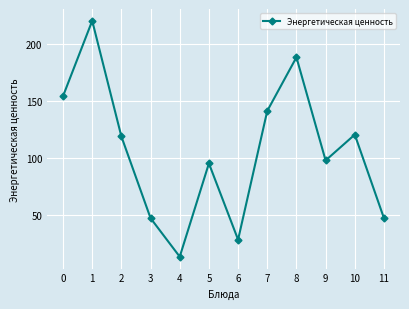

True or false: the data shows 73.3 at 10.

False